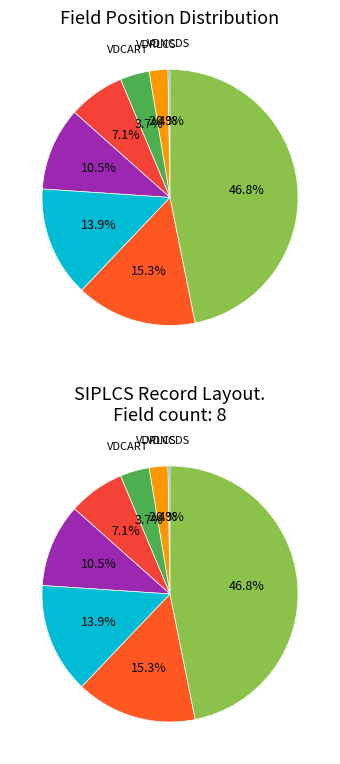

What is the smallest slice in the pie chart?

VDNCDS